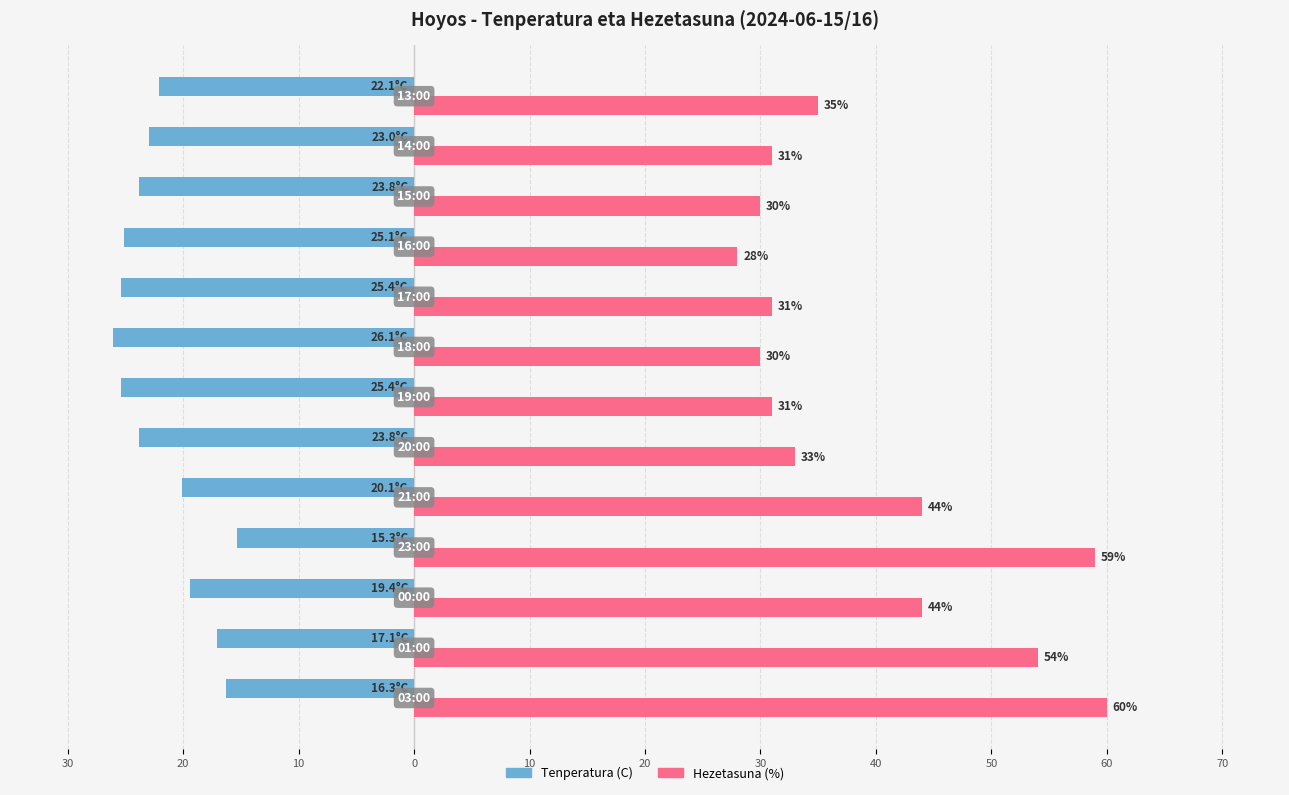

What are all the series names shown in the legend?

Tenperatura (C), Hezetasuna (%)